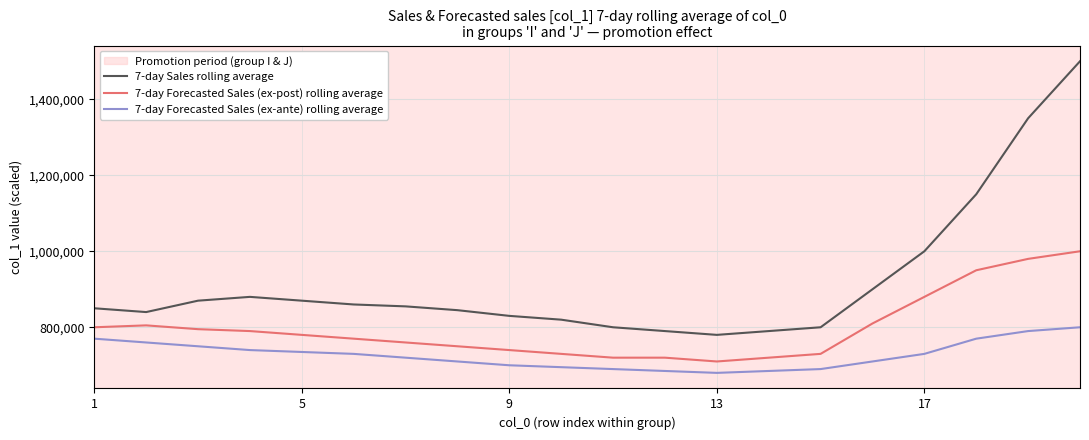

List the series in order of their overall mean, lowest first.

7-day Forecasted Sales (ex-ante) rolling average, 7-day Forecasted Sales (ex-post) rolling average, 7-day Sales rolling average